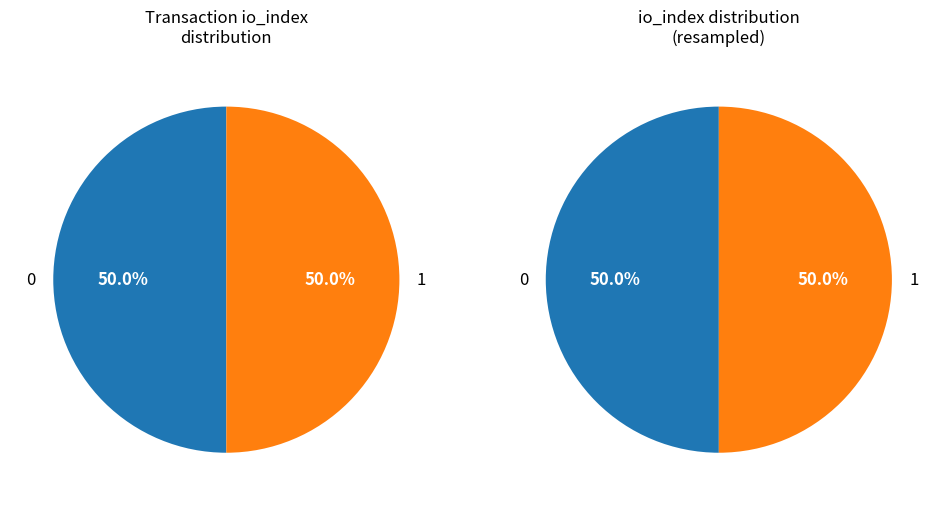

The 0 slice represents 8% of the pie. True or false?

False